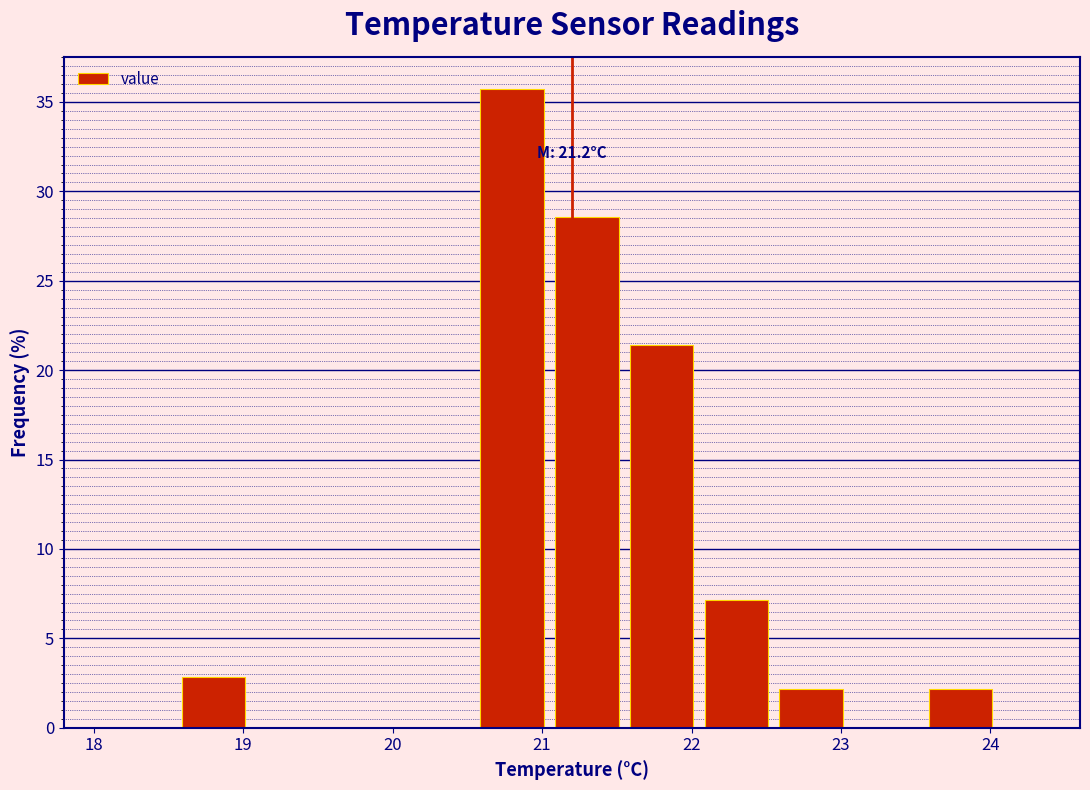

Which range on the x-axis has the tallest bar?

20.55 to 21.05